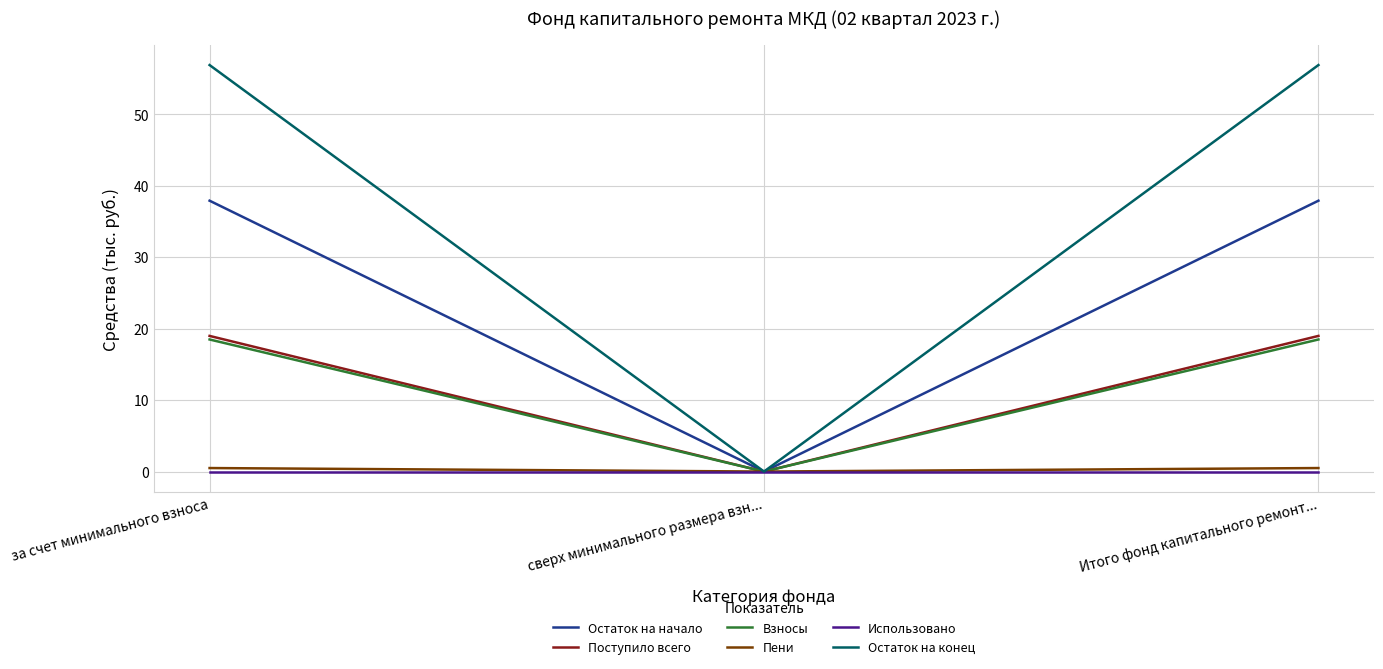

Reading left to right, list all the values displayed in this chart.

Остаток на начало: 37.9	0.0	37.9
Поступило всего: 19.0	0.0	19.0
Взносы: 18.5	0.0	18.5
Пени: 0.5	0.0	0.5
Использовано: 0.0	0.0	0.0
Остаток на конец: 56.9	0.0	56.9